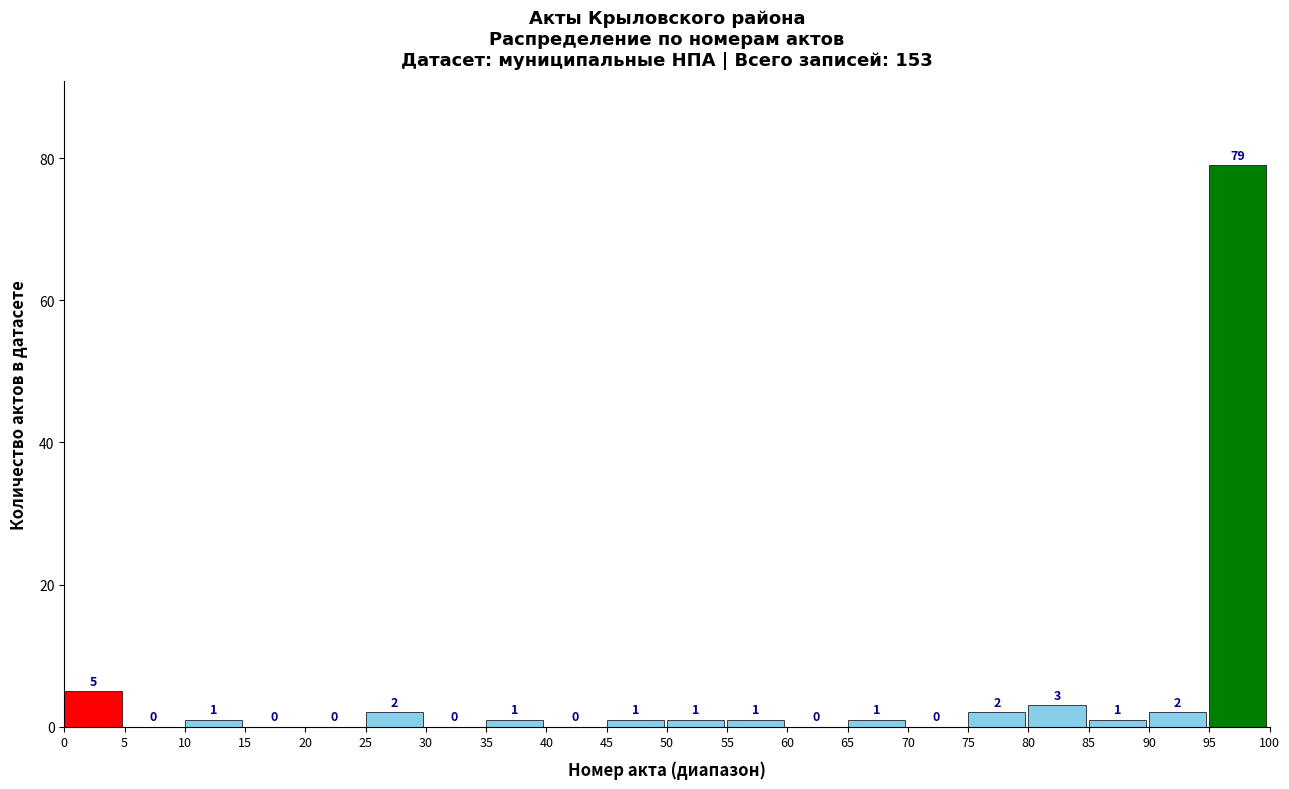

Reading right to left, transcribe all the data shown in this chart.

95=79	90=2	85=1	80=3	75=2	70=0	65=1	60=0	55=1	50=1	45=1	40=0	35=1	30=0	25=2	20=0	15=0	10=1	5=0	0=5